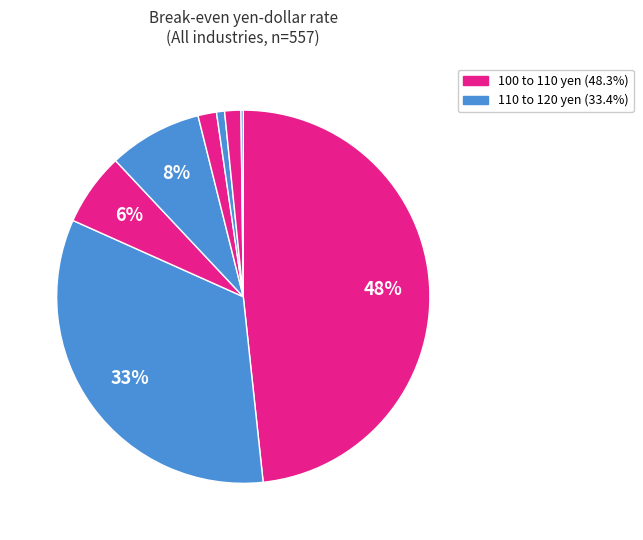

How many slices are in this pie chart?

8